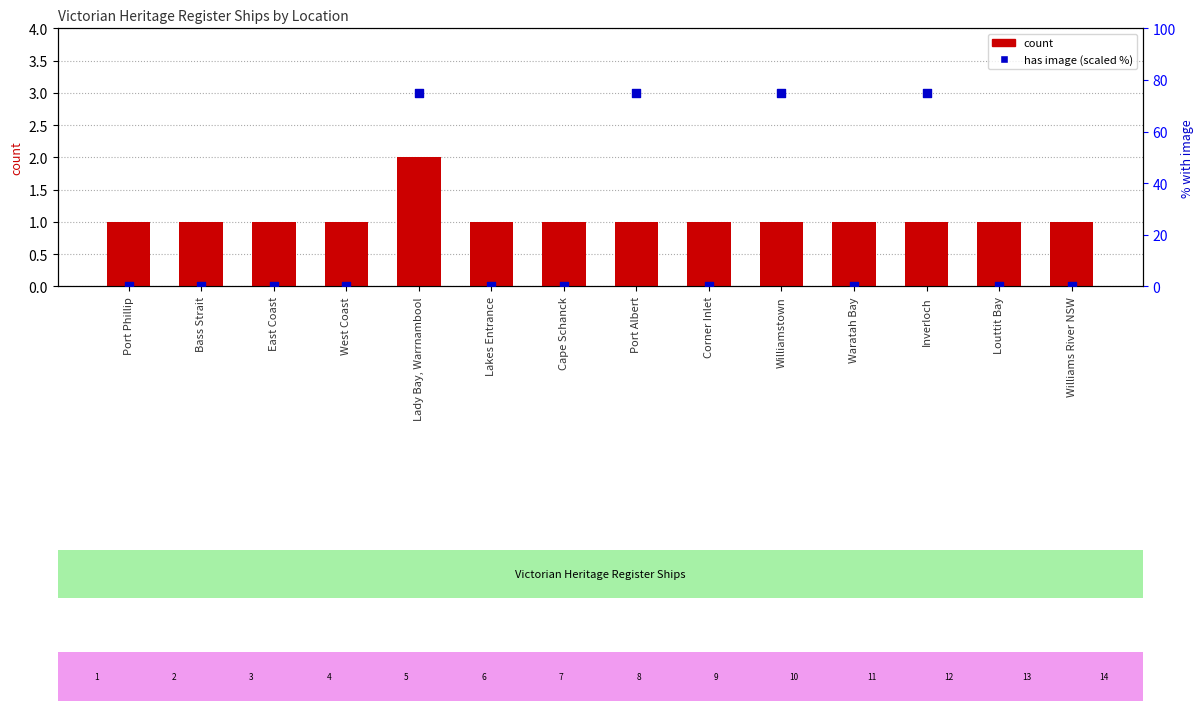

What is the total value across all series at Williams River NSW?

1